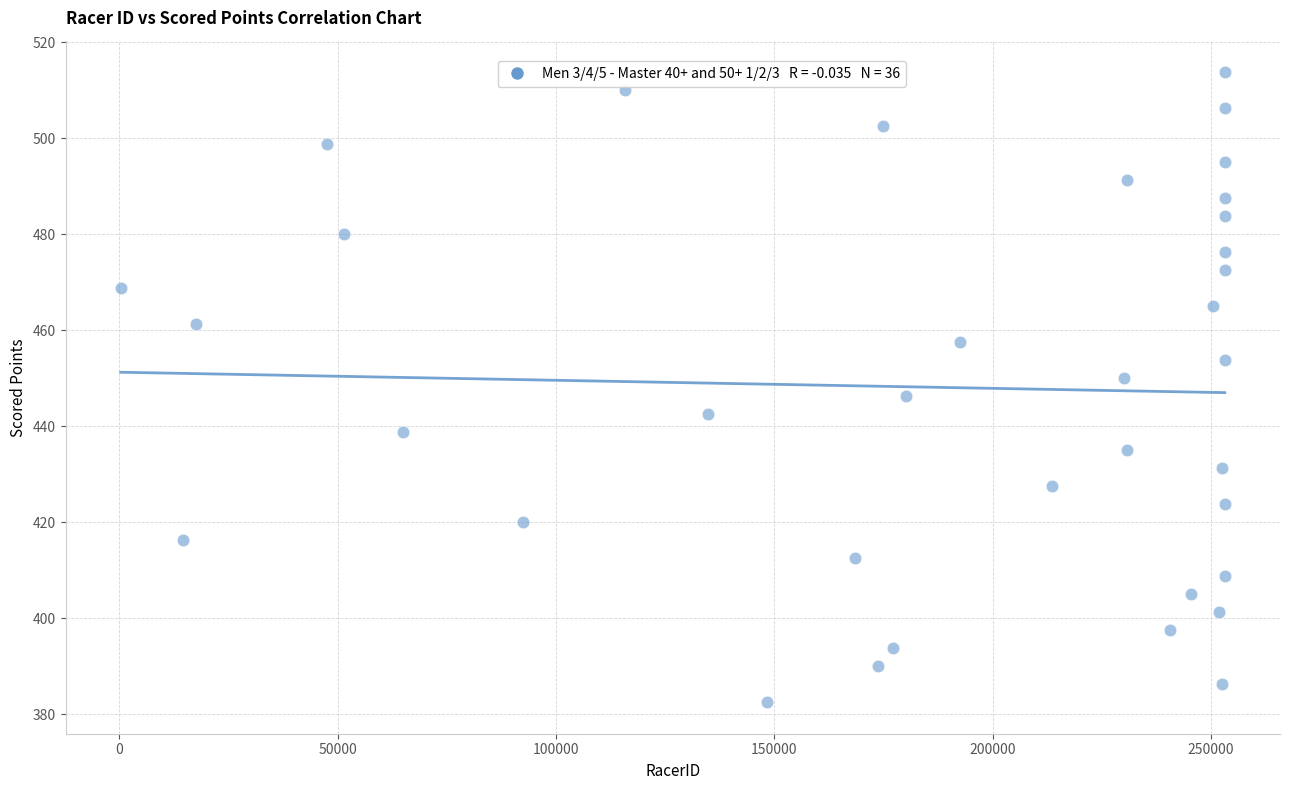

What is the range of X values (max minus min)?

252835.0